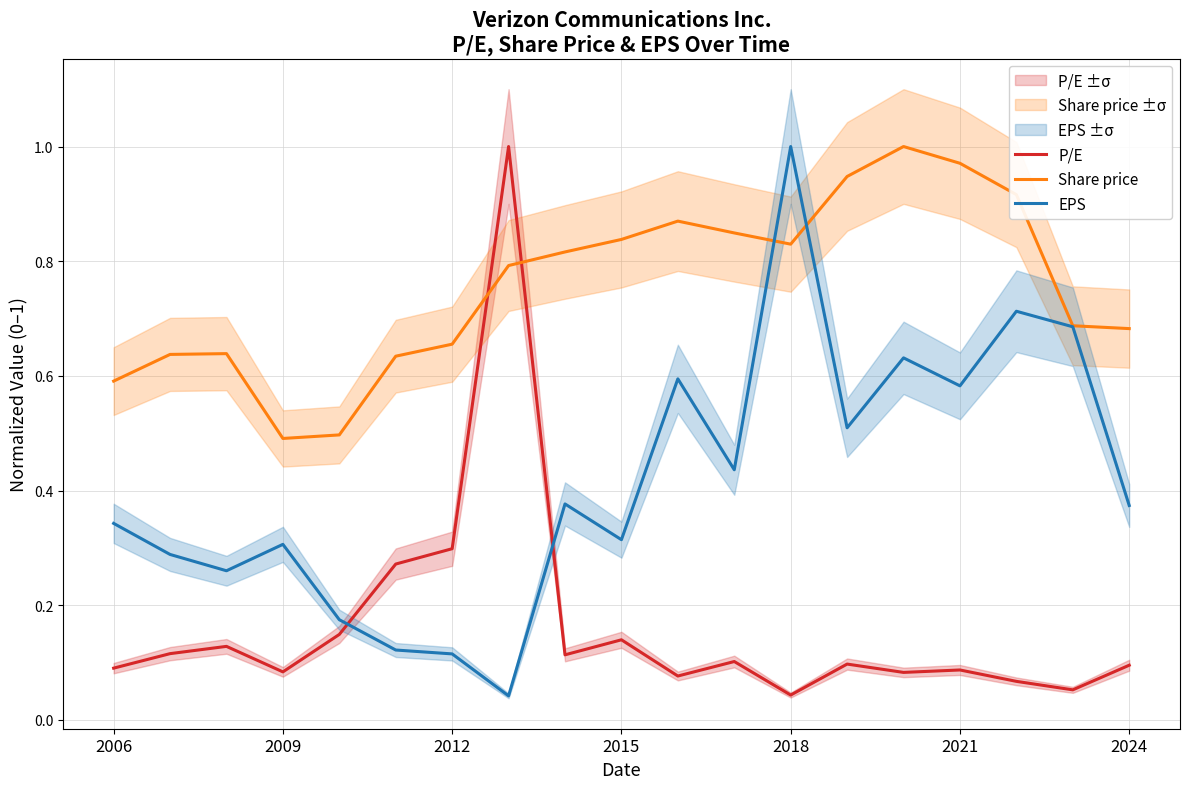

What is the greatest value displayed?

1.0